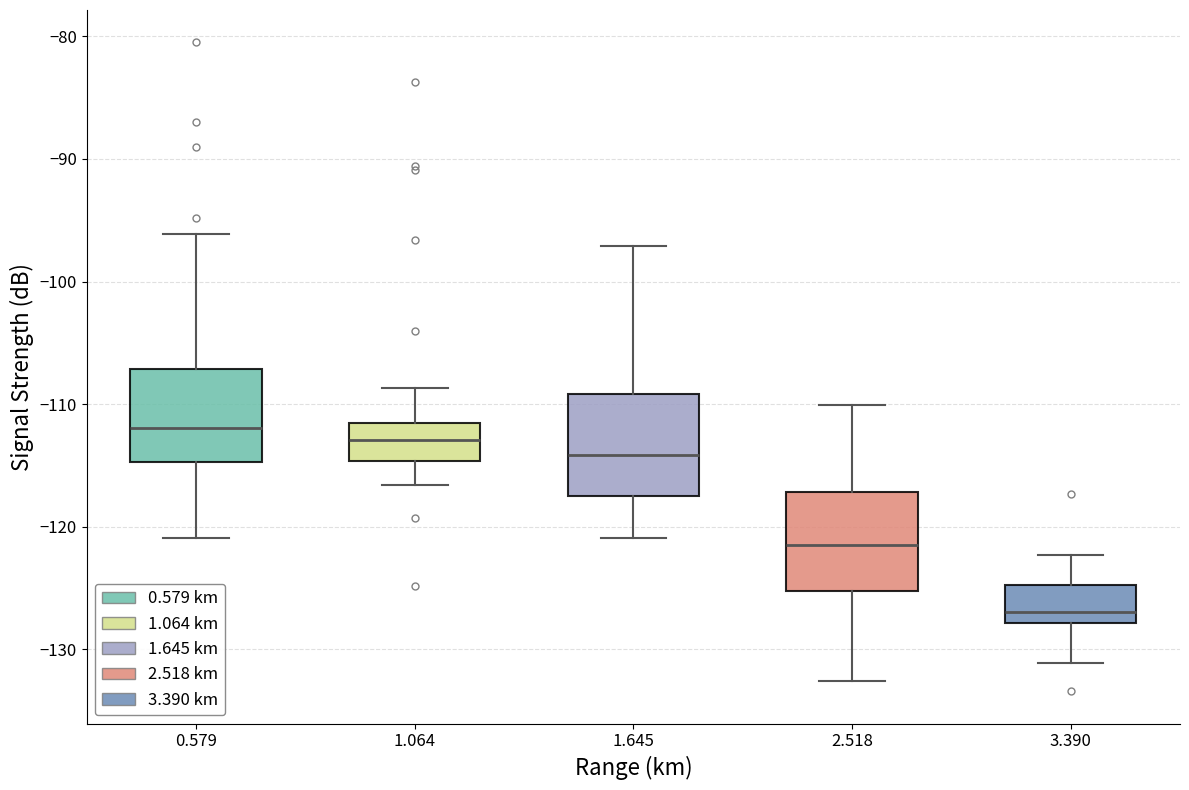

Reading left to right, transcribe this box plot: for each box, give where its median line is, the range the box spans, and where its two whiskers end, as read against the y-axis. The values are not printed on the chart, so give them approximately, as read against the axis.

0.579: median -112, box -115 to -107, whiskers -121 to -96
1.064: median -113, box -115 to -112, whiskers -117 to -109
1.645: median -114, box -117 to -109, whiskers -121 to -97
2.518: median -121, box -125 to -117, whiskers -133 to -110
3.390: median -127, box -128 to -125, whiskers -131 to -122